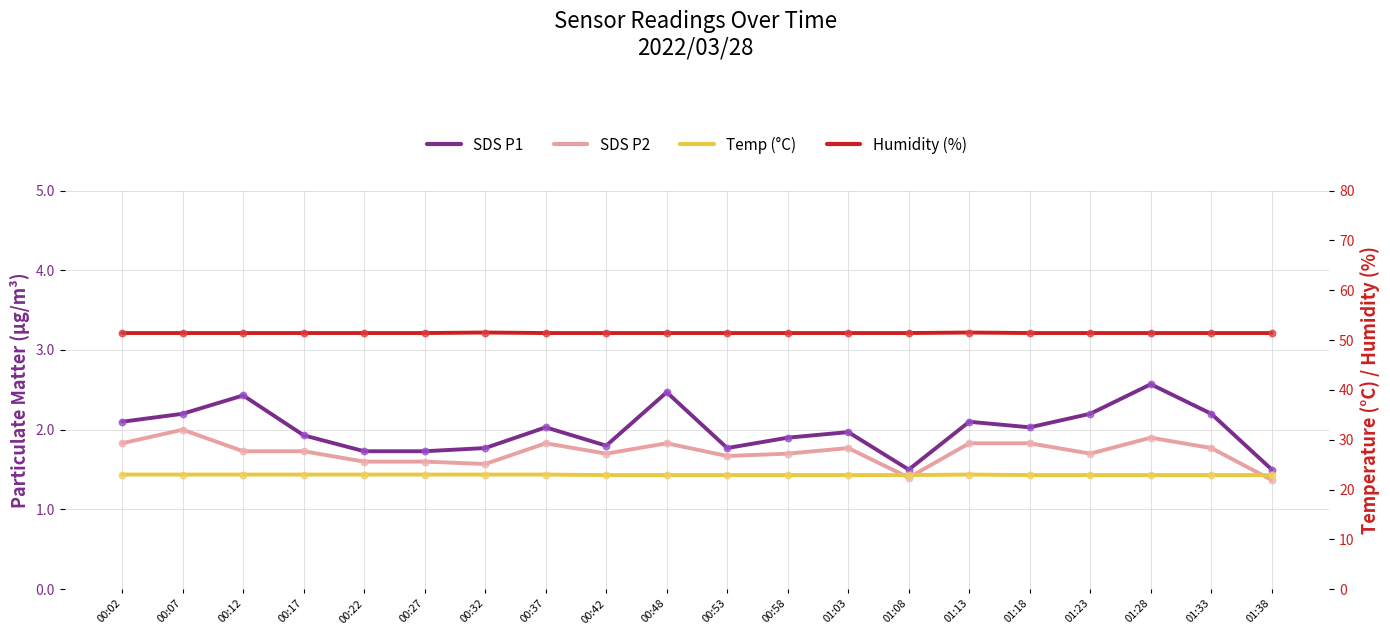

At which category is the sum across all series the highest?

01:28